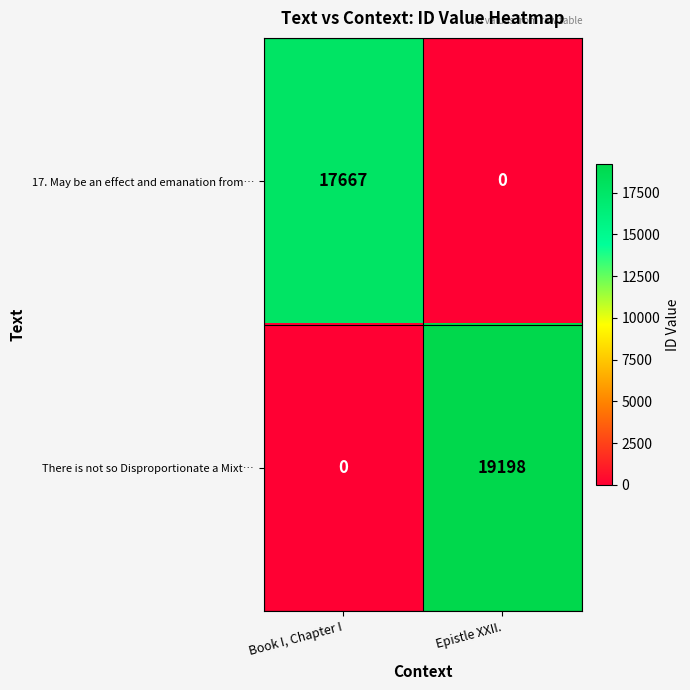

At which category is the sum across all series the highest?

Epistle XXII.